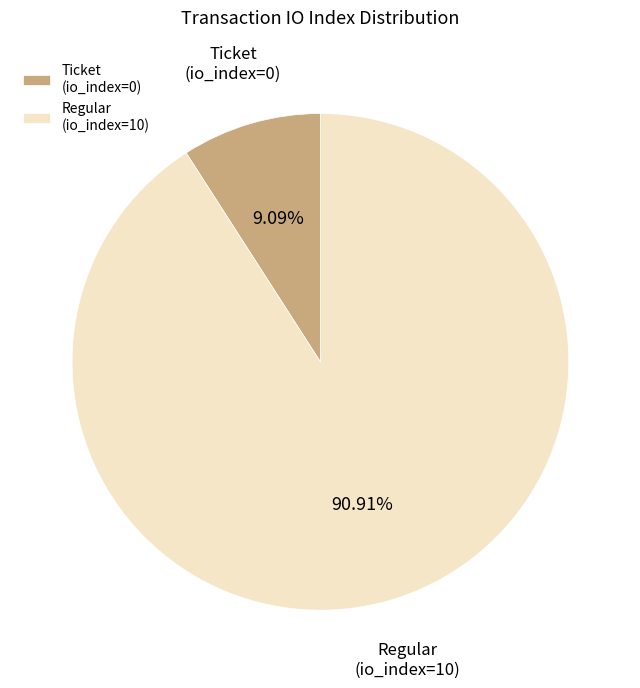

Rank the categories by value from highest to lowest.

Regular (io_index=10), Ticket (io_index=0)